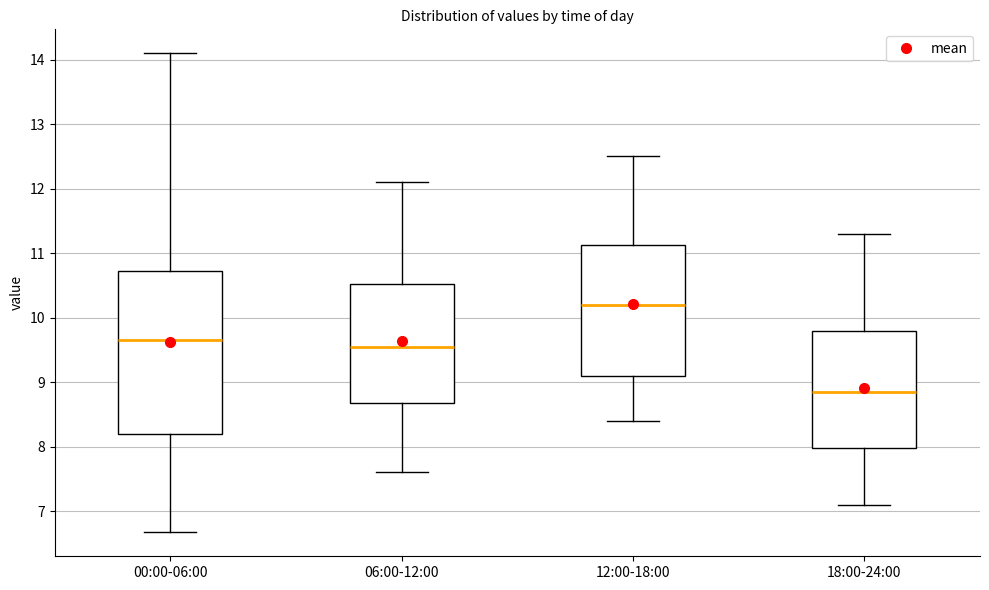

Which box has the highest median line?

12:00-18:00